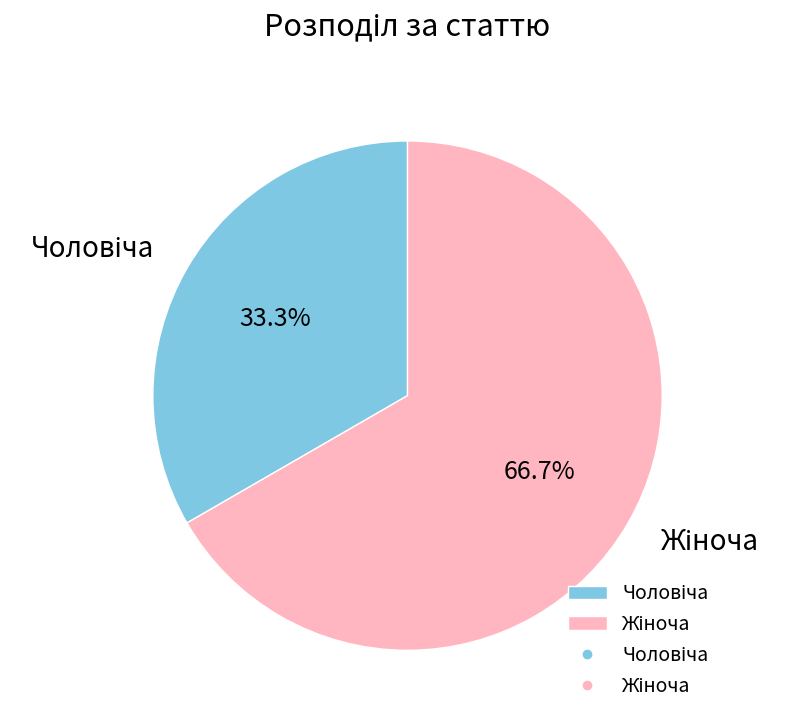

Is there any slice that represents more than half of the pie?

Yes